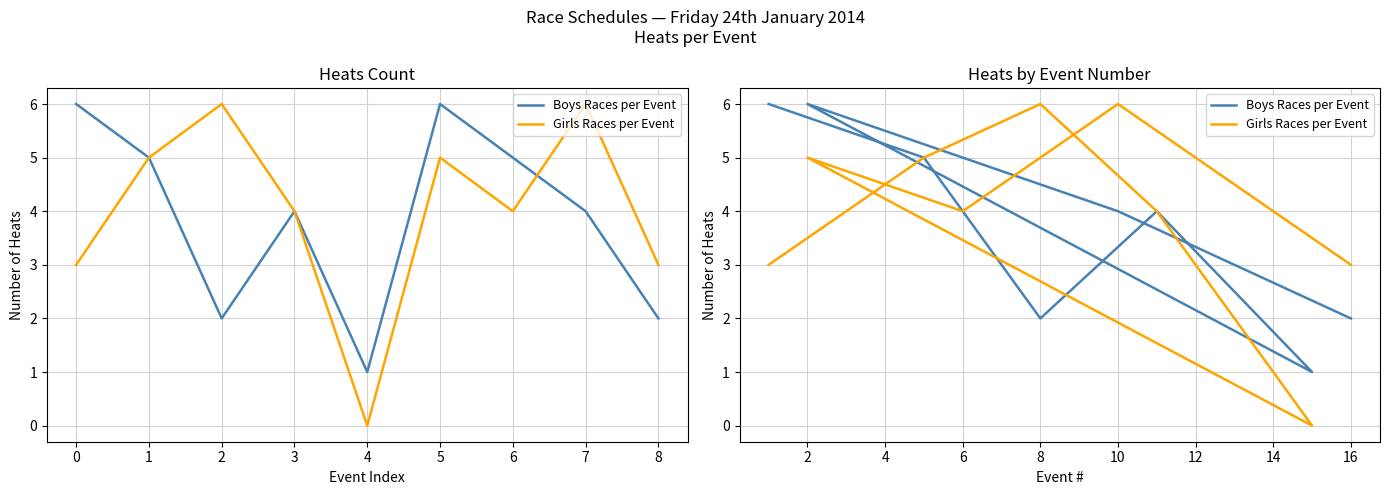

How many lines are shown in the chart?

2